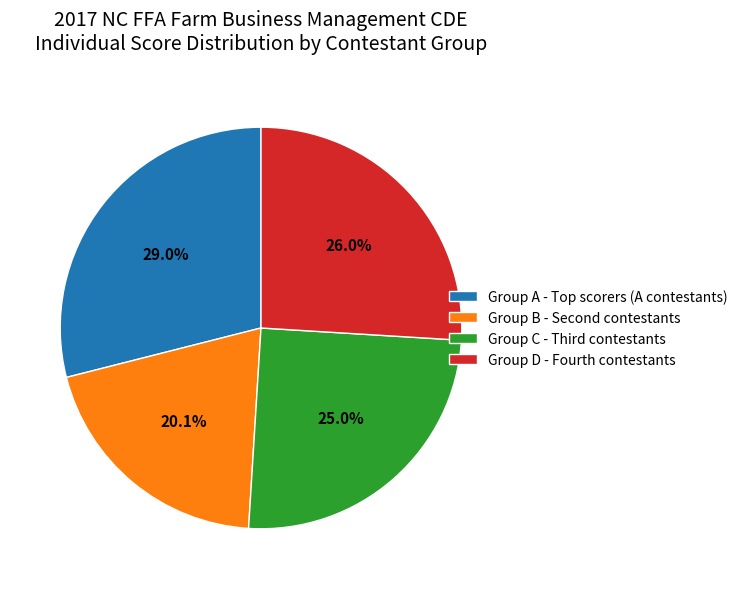

Which slice is the largest?

Group A - Top scorers (A contestants)